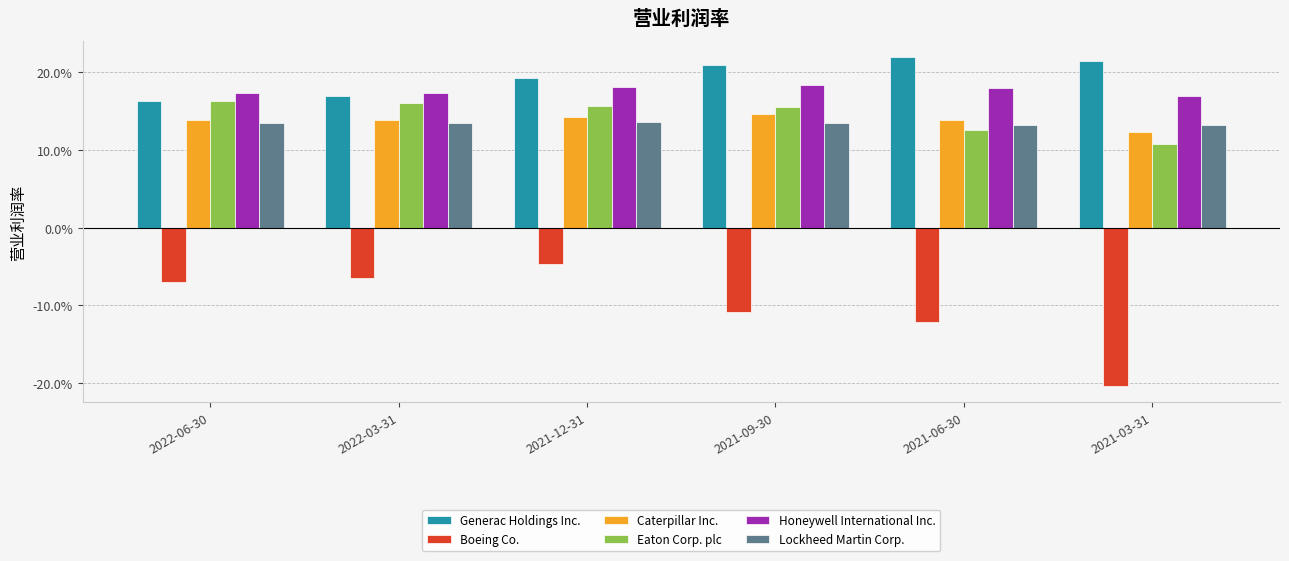

Count the Lockheed Martin Corp. values in the range 0 to 1.

6